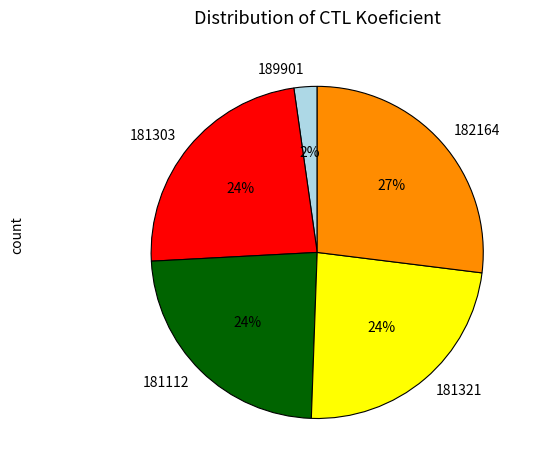

Count the number of slices in the pie.

5